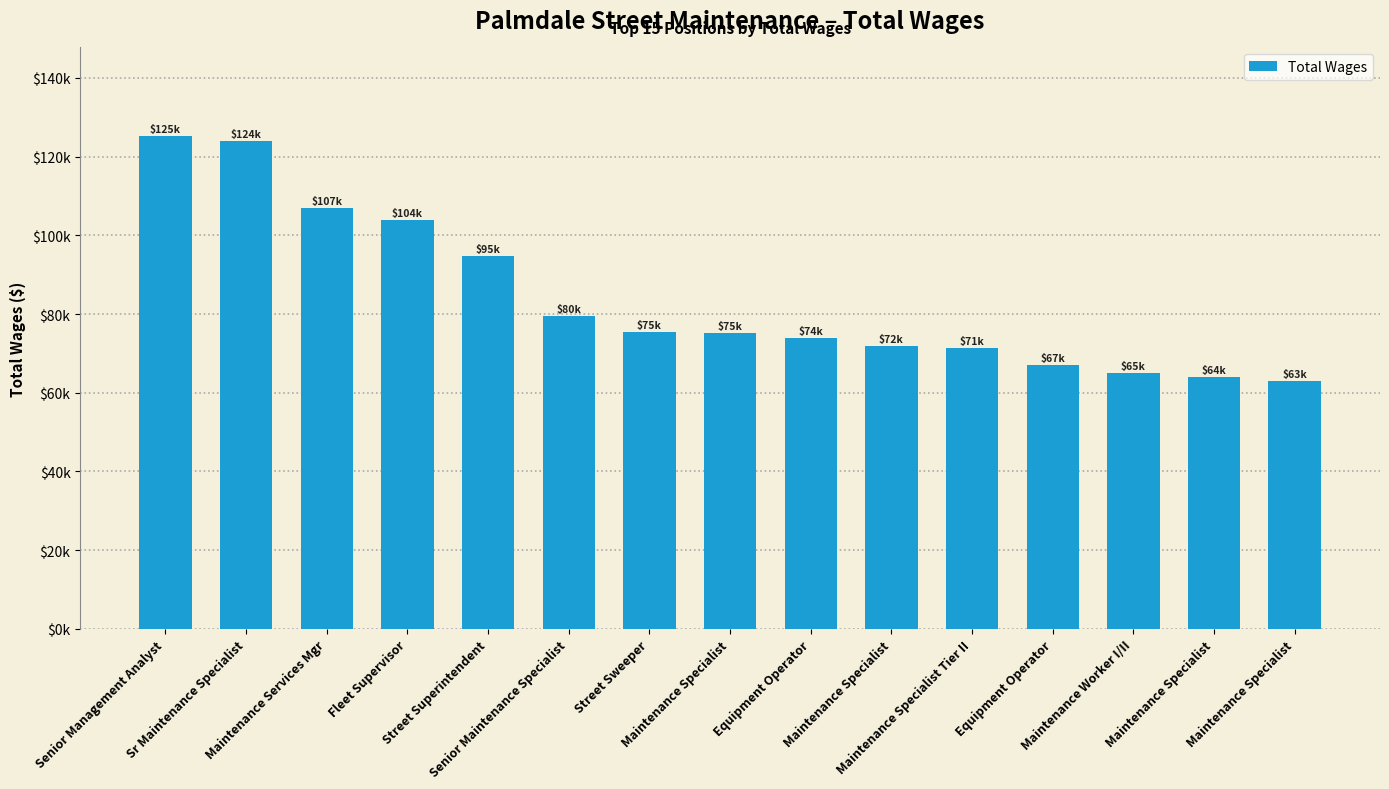

Are the bars horizontal?

No